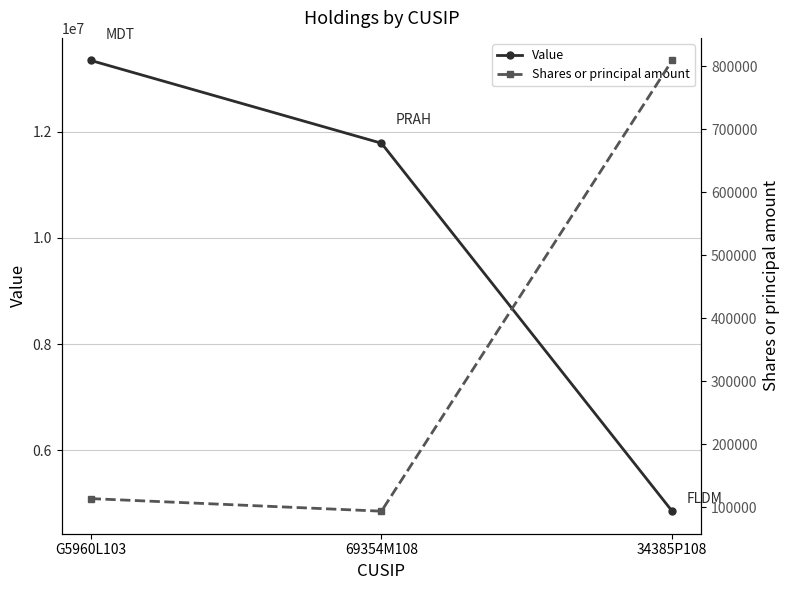

Which series changed the most between G5960L103 and 69354M108?

Value